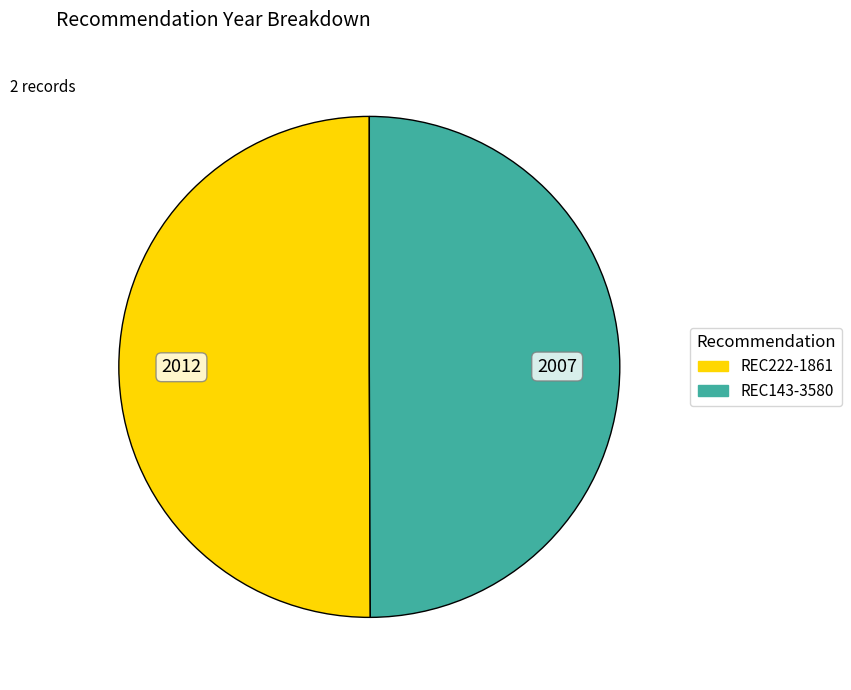

Approximately how many times larger is the value at REC143-3580 compared to REC222-1861?

1.0